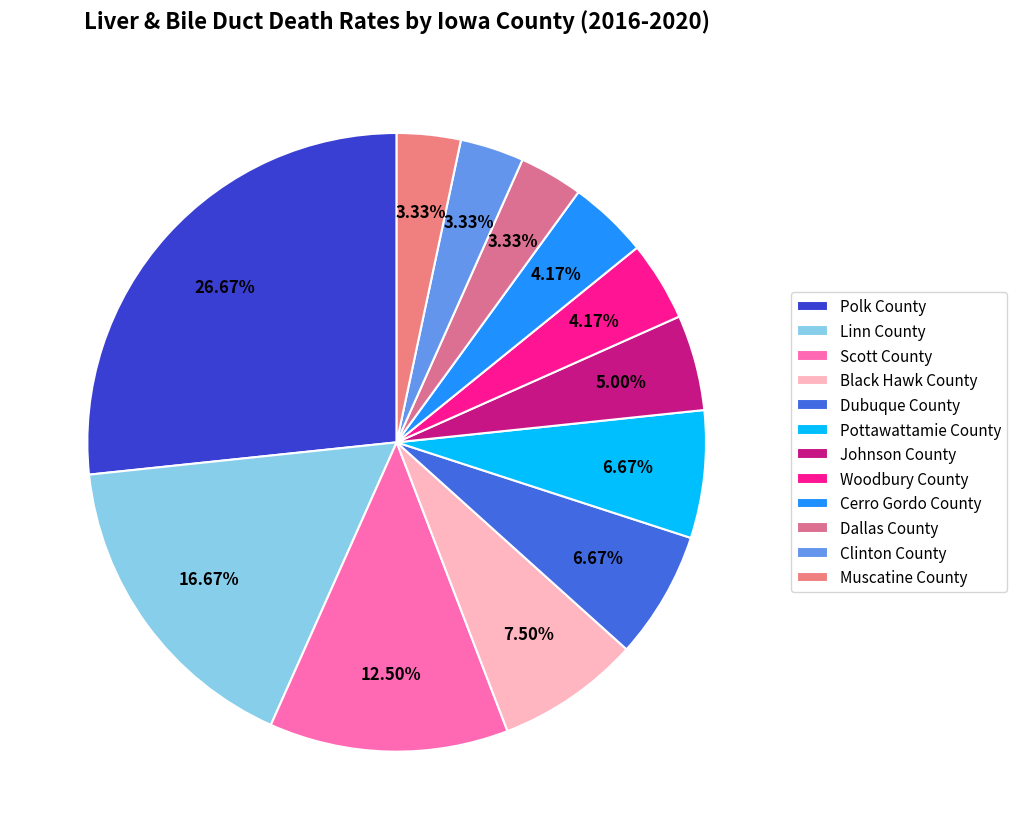

Is Scott County the majority of the pie?

No